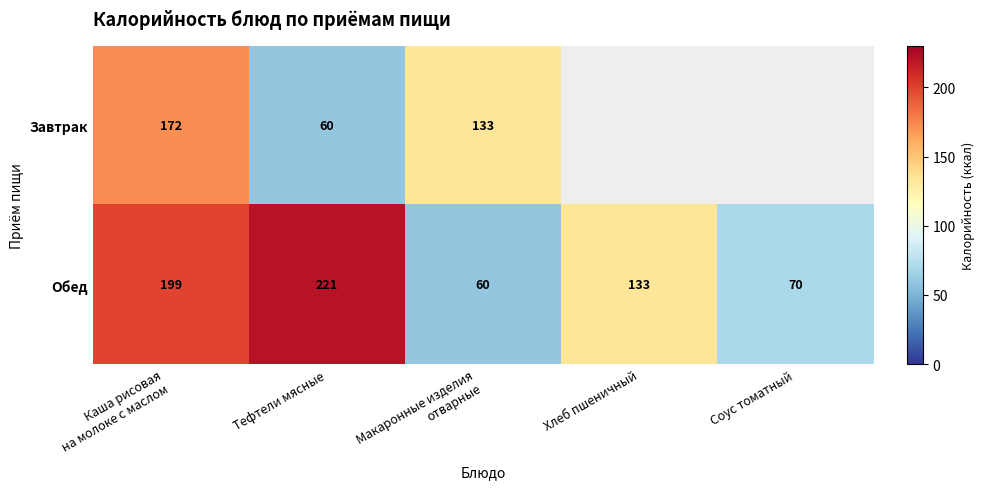

Is it true that Обед equals 221 at Тефтели мясные?

True